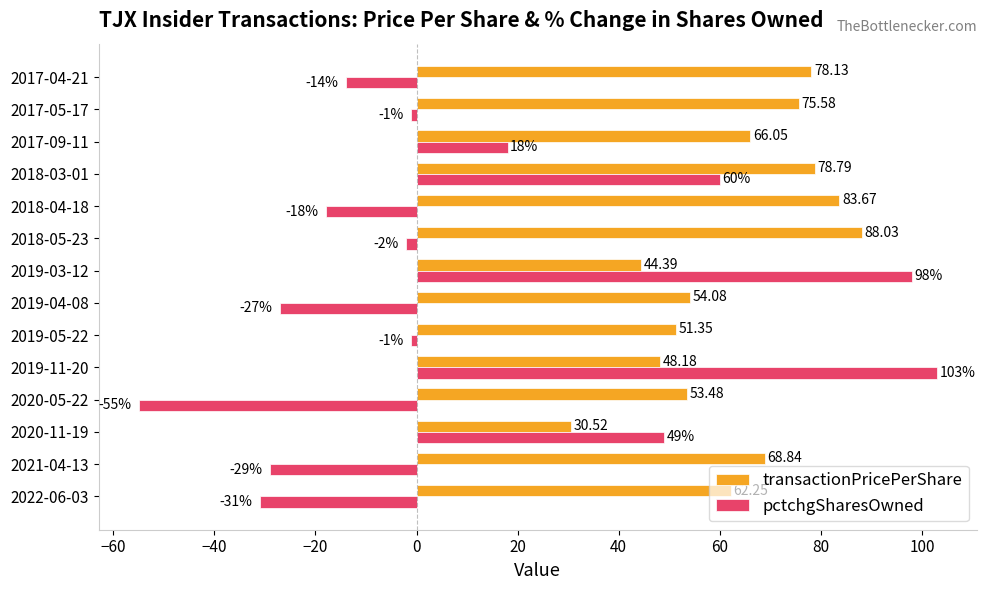

Rank the series by their maximum value, from lowest to highest.

transactionPricePerShare, pctchgSharesOwned